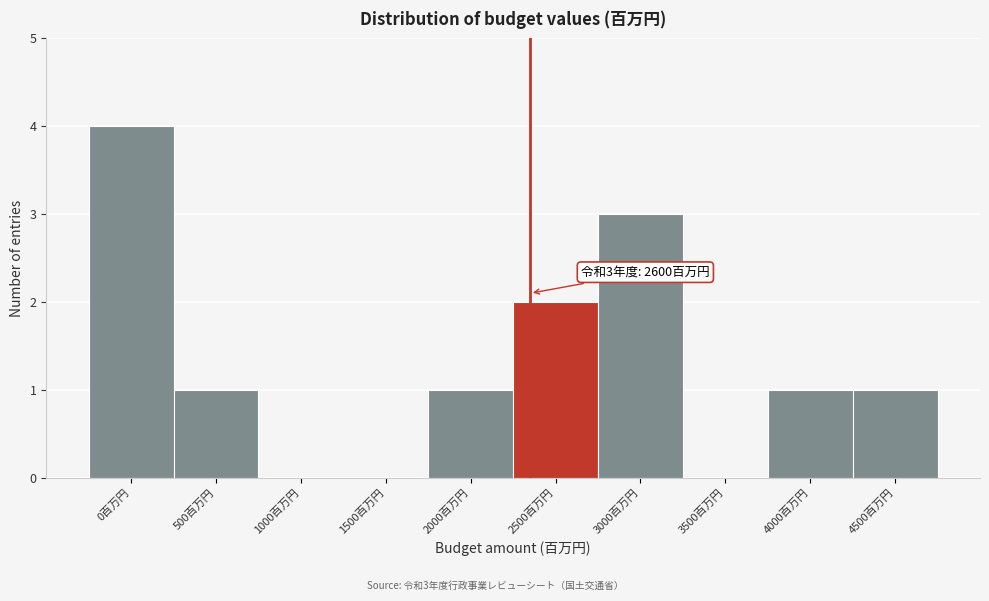

Reading left to right, transcribe all the data shown in this chart.

0百万円=4	500百万円=1	1000百万円=0	1500百万円=0	2000百万円=1	2500百万円=2	3000百万円=3	3500百万円=0	4000百万円=1	4500百万円=1